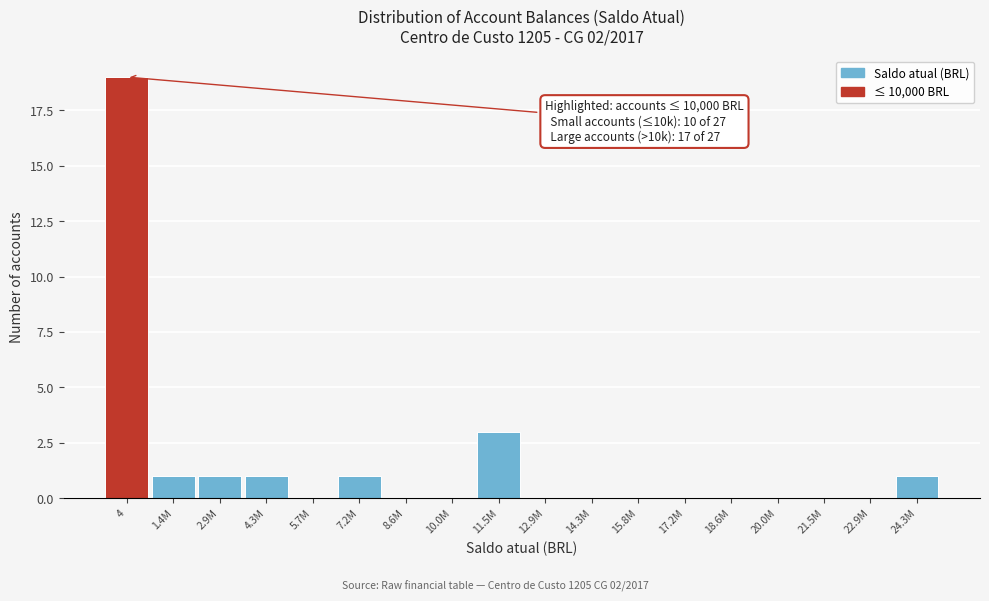

Reading left to right, extract all data points from this chart.

4=19	1.4M=1	2.9M=1	4.3M=1	5.7M=0	7.2M=1	8.6M=0	10.0M=0	11.5M=3	12.9M=0	14.3M=0	15.8M=0	17.2M=0	18.6M=0	20.0M=0	21.5M=0	22.9M=0	24.3M=1